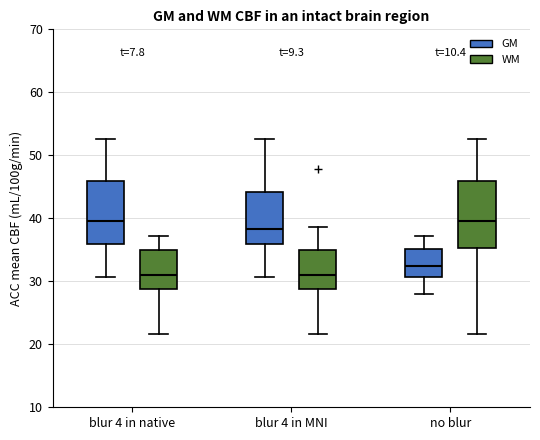

Reading left to right, transcribe this box plot: for each box, give where its median line is, the range the box spans, and where its two whiskers end, as read against the y-axis. The values are not printed on the chart, so give them approximately, as read against the axis.

blur 4 in native (GM): median 40, box 36 to 46, whiskers 31 to 53
blur 4 in native (WM): median 31, box 29 to 35, whiskers 22 to 37
blur 4 in MNI (GM): median 38, box 36 to 44, whiskers 31 to 53
blur 4 in MNI (WM): median 31, box 29 to 35, whiskers 22 to 39
no blur (GM): median 32, box 31 to 35, whiskers 28 to 37
no blur (WM): median 40, box 35 to 46, whiskers 22 to 53